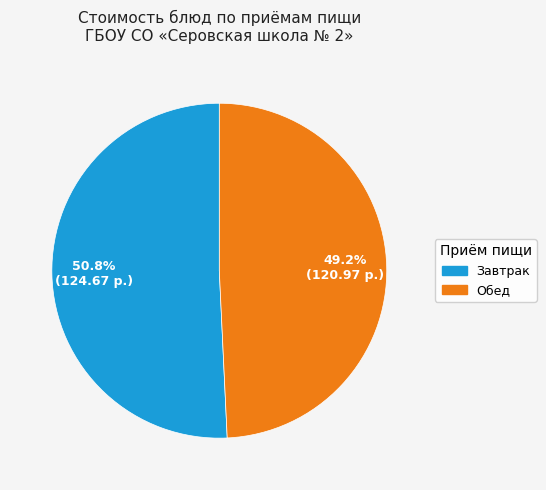

Does any single category account for the majority?

Yes